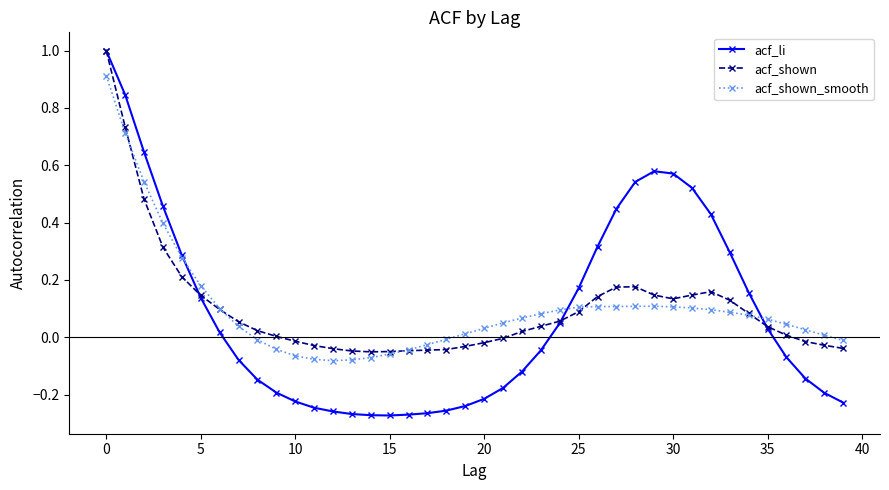

What is the greatest value displayed?

1.0